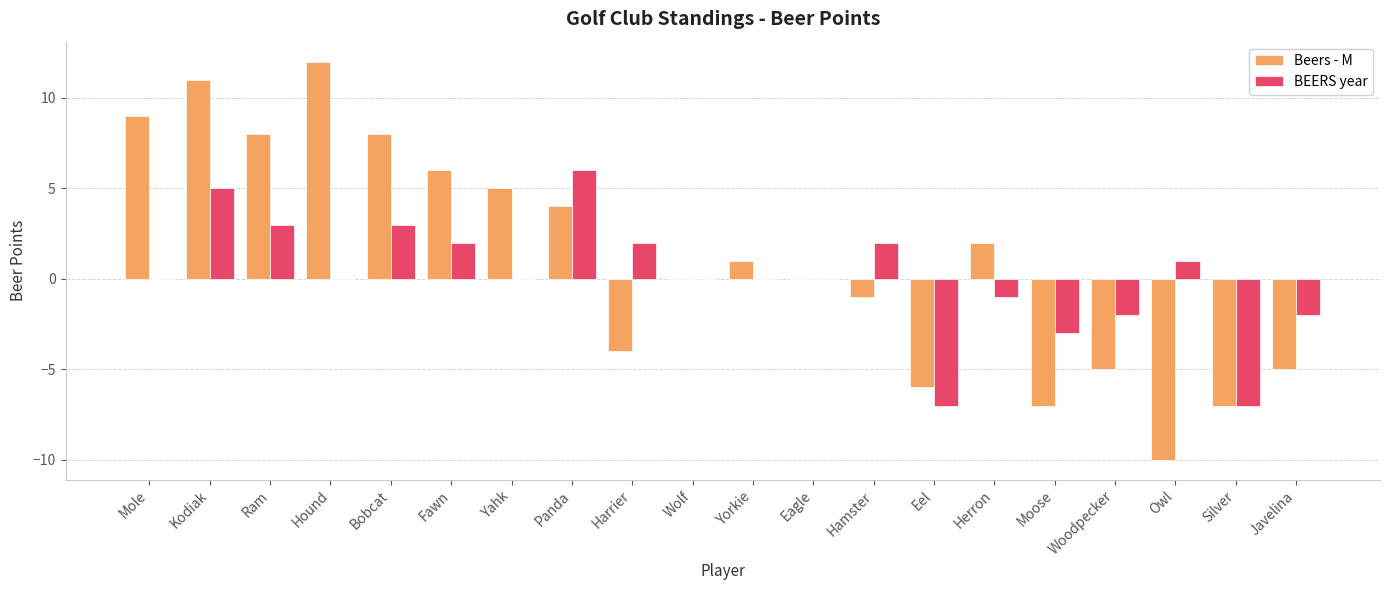

Is the value of Beers - M at Herron greater than the value of BEERS year at Owl?

Yes